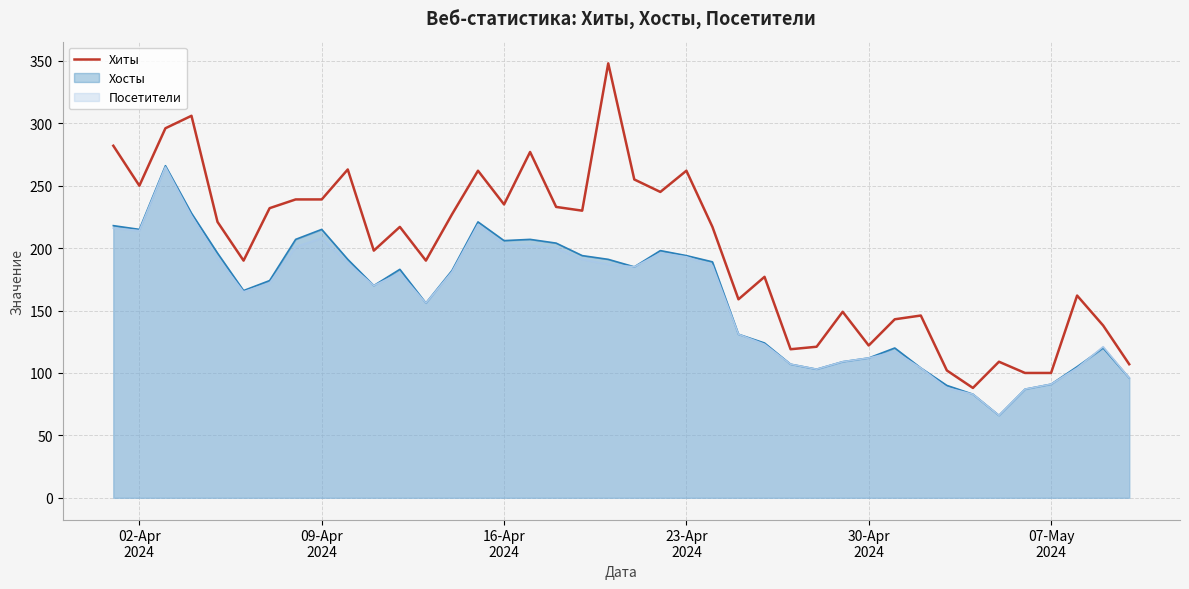

What is the difference between the maximum and minimum values?

260